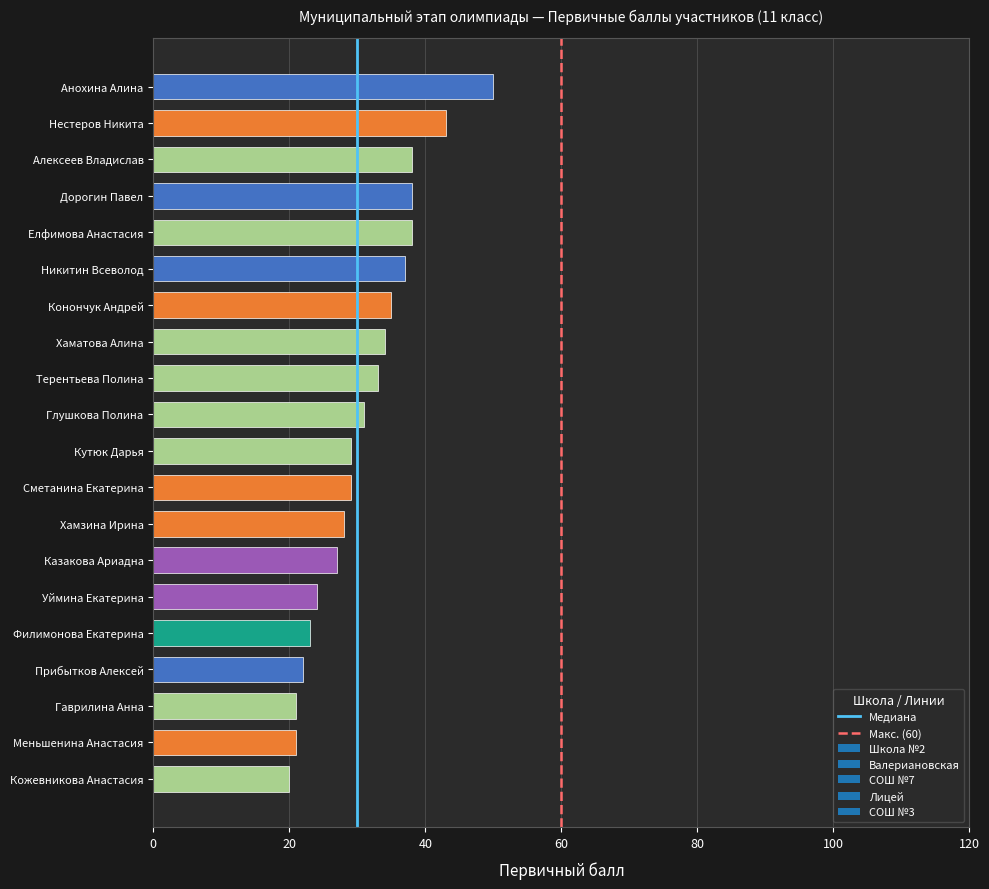

At which category does the chart reach its peak across all series?

Анохина Алина